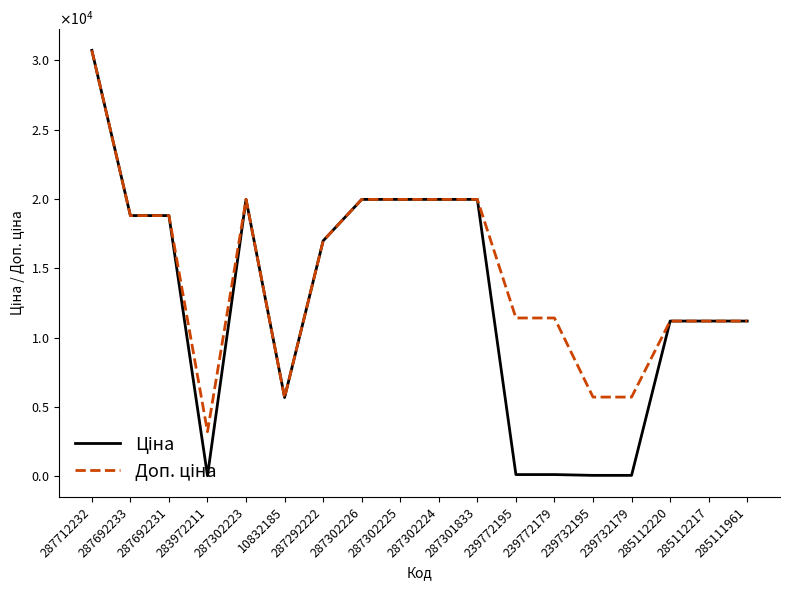

Reading left to right, what are all the values shown in this chart?

Ціна: 287712232=30717.1	287692233=18796.8	287692231=18796.8	283972211=32.0	287302223=19964.2	10832185=5673.8	287292222=16976.3	287302226=19964.2	287302225=19964.2	287302224=19964.2	287301833=19964.2	239772195=114.1	239772179=114.1	239732195=57.0	239732179=57.0	285112220=11188.2	285112217=11188.2	285111961=11188.2
Доп. ціна: 287712232=30717.1	287692233=18796.8	287692231=18796.8	283972211=3205.0	287302223=19964.2	10832185=5673.8	287292222=16976.3	287302226=19964.2	287302225=19964.2	287302224=19964.2	287301833=19964.2	239772195=11410.0	239772179=11410.0	239732195=5705.0	239732179=5705.0	285112220=11188.2	285112217=11188.2	285111961=11188.2